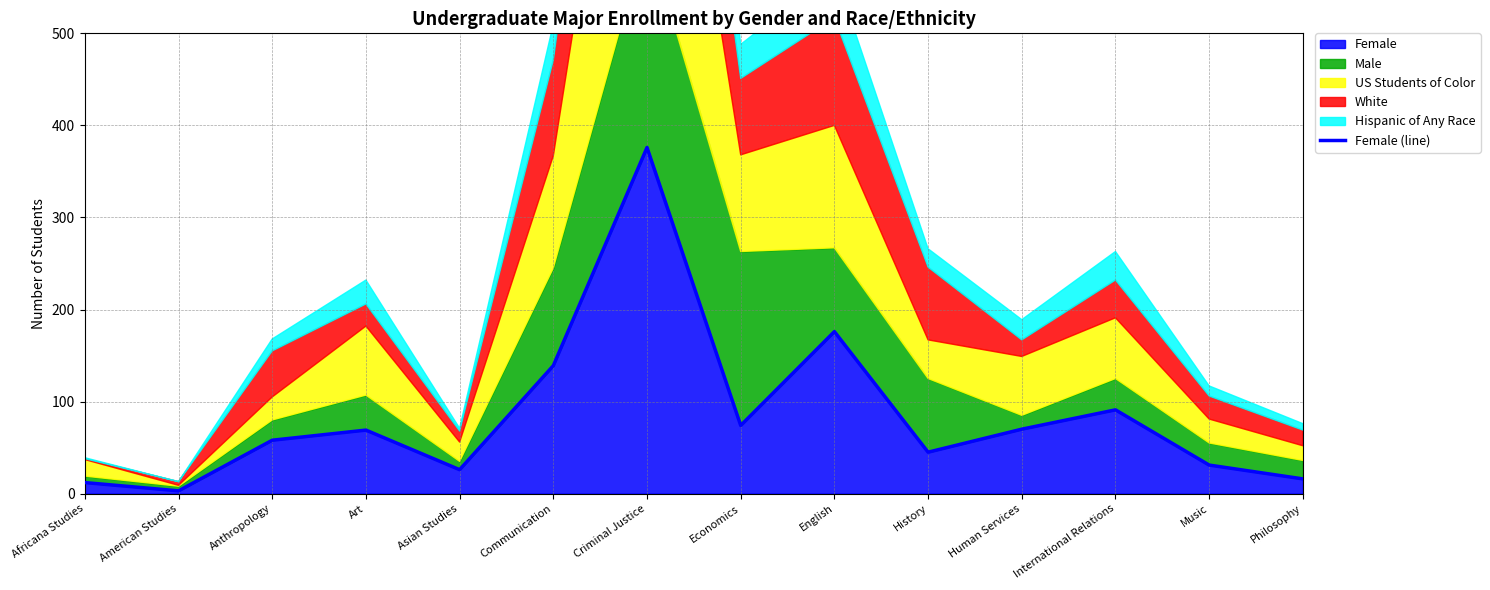

Reading right to left, what are all the values shown in this chart?

16	31	91	70	45	176	74	376	139	26	69	58	3	12